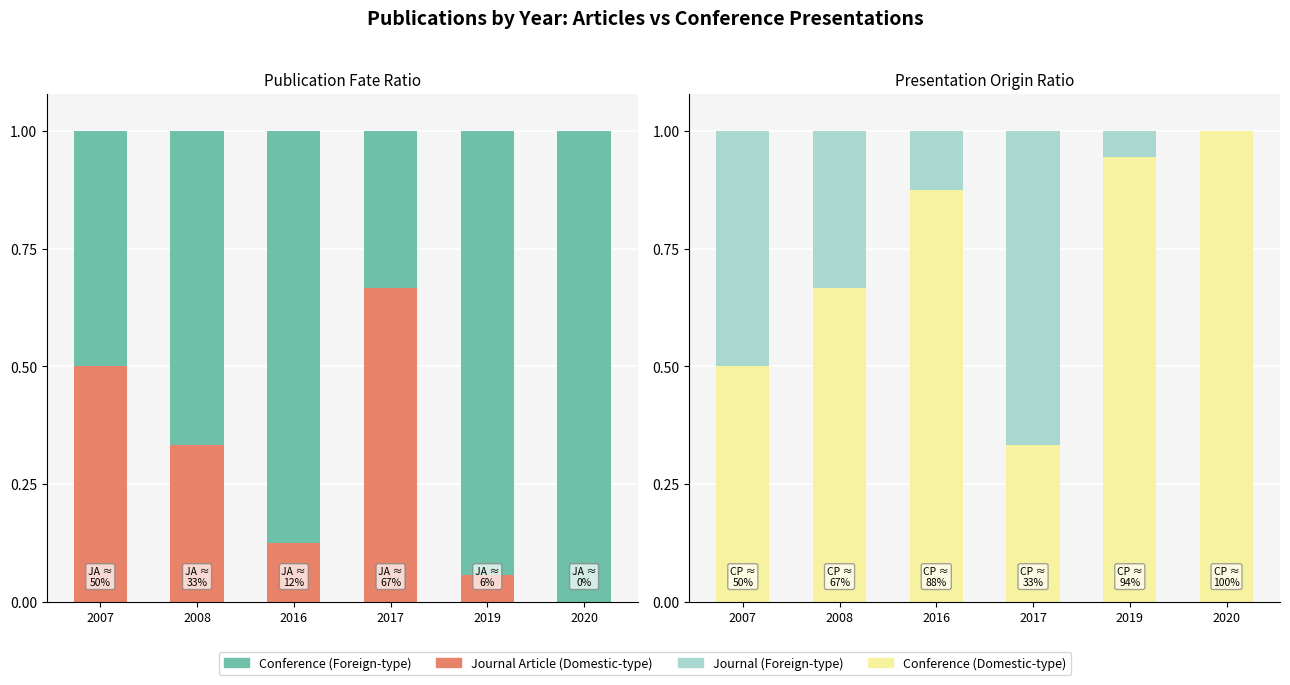

What is the total value across all series at 2008?

1.0